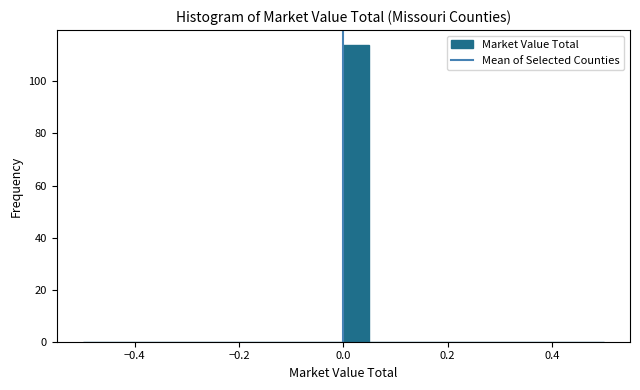

Around what value on the x-axis is the tallest bar? Give the approximate position of its centre, as read against the axis.

0.02